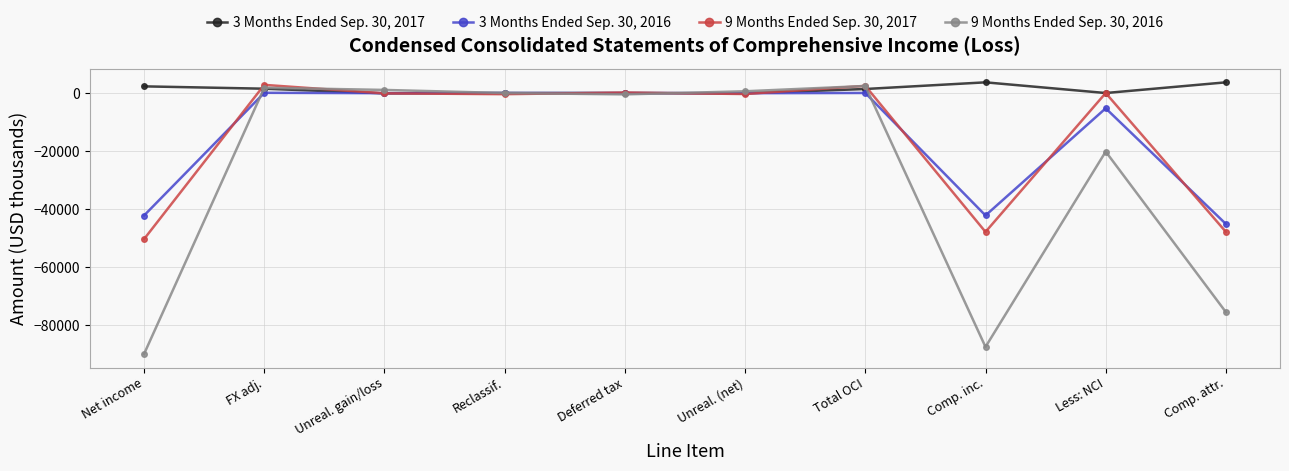

Is it true that 9 Months Ended Sep. 30, 2016 equals -87468 at Comp. inc.?

True